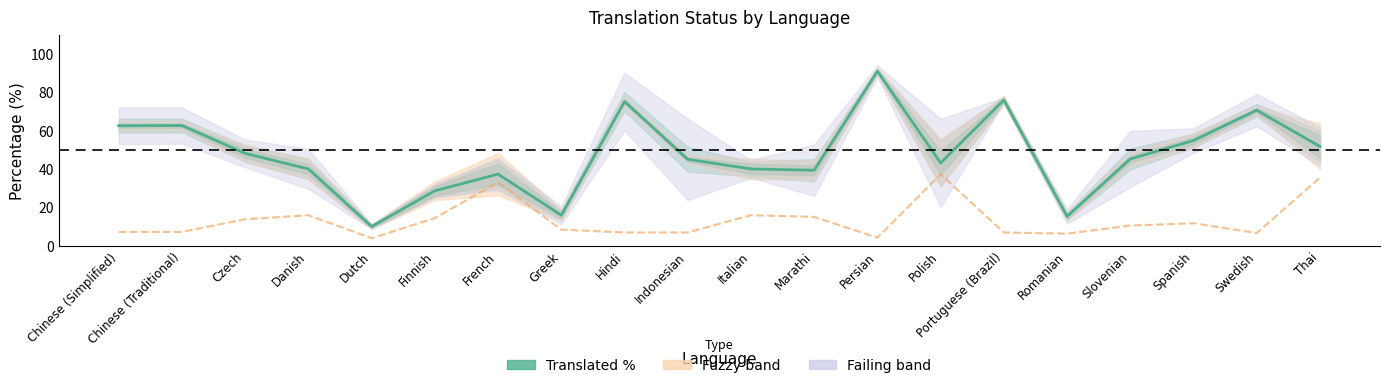

What is the total value across all series at Marathi?

54.3